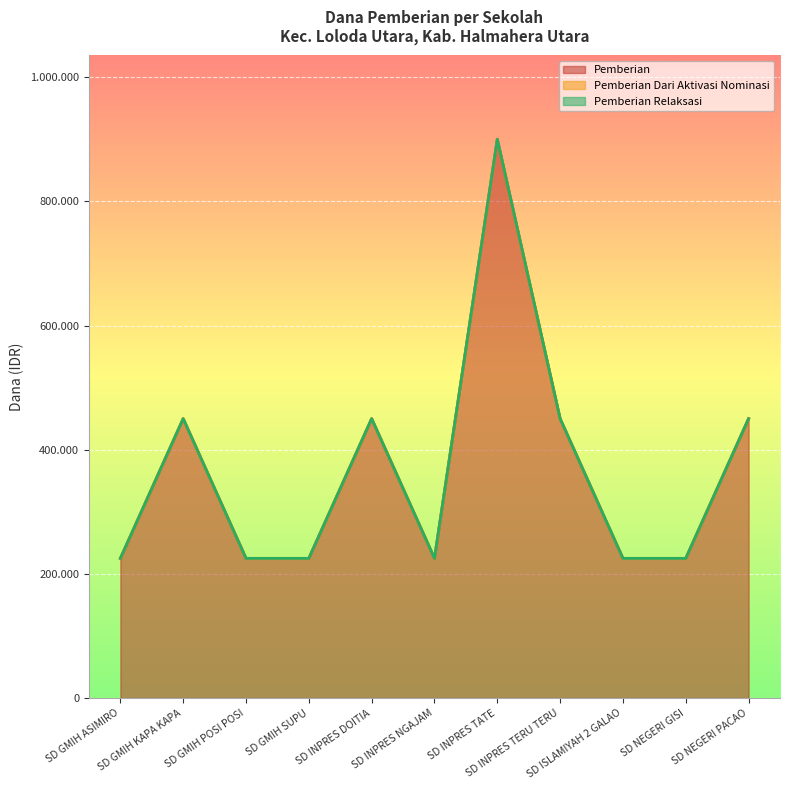

What is the label of the 2nd point from the left?

SD GMIH KAPA KAPA